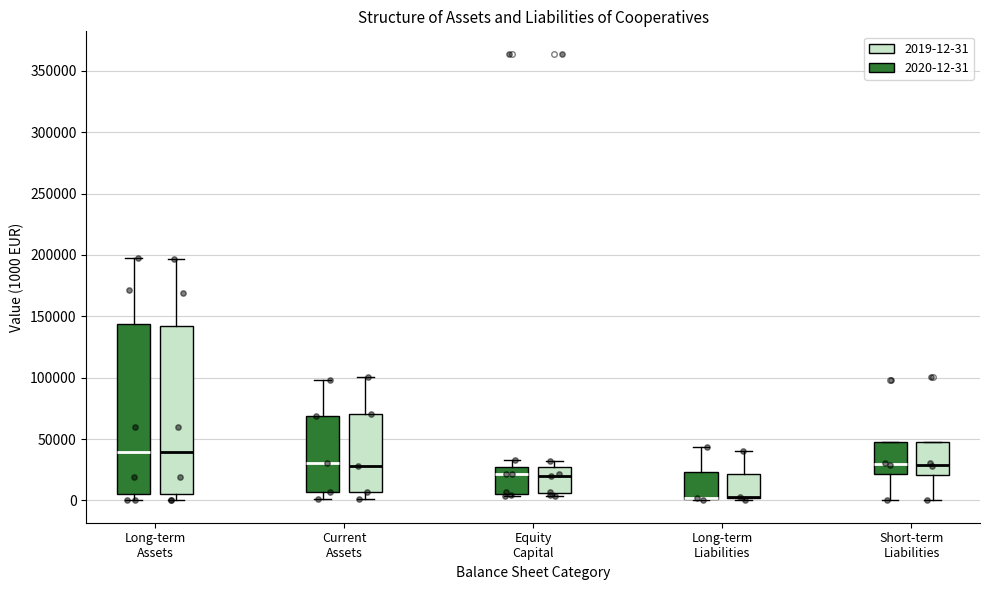

Reading left to right, read every box against the y-axis: the position of its median line, the range the box covers, and the ends of its whiskers. The values are not printed on the chart, so give them approximately, as read against the axis.

Long-term Assets (2020-12-31): median 40000, box 5000 to 145000, whiskers 0 to 195000
Long-term Assets (2019-12-31): median 40000, box 5000 to 140000, whiskers 0 to 195000
Current Assets (2020-12-31): median 30000, box 5000 to 70000, whiskers 0 to 100000
Current Assets (2019-12-31): median 30000, box 5000 to 70000, whiskers 0 to 100000
Equity Capital (2020-12-31): median 20000, box 5000 to 25000, whiskers 5000 (just below the box's lower edge) to 35000
Equity Capital (2019-12-31): median 20000, box 5000 to 25000, whiskers 5000 (just below the box's lower edge) to 30000
Long-term Liabilities (2020-12-31): median 0 (drawn on the box's lower edge), box 0 to 25000, whiskers 0 to 45000
Long-term Liabilities (2019-12-31): median 5000 (drawn on the box's lower edge), box 0 to 20000, whiskers 0 to 40000
Short-term Liabilities (2020-12-31): median 30000, box 20000 to 45000, whiskers 0 to 45000
Short-term Liabilities (2019-12-31): median 30000, box 20000 to 50000, whiskers 0 to 50000